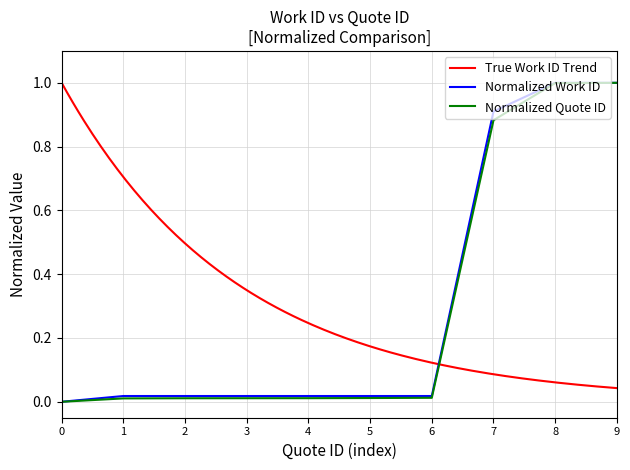

The value of Normalized Work ID at 0 is -0.6. True or false?

False